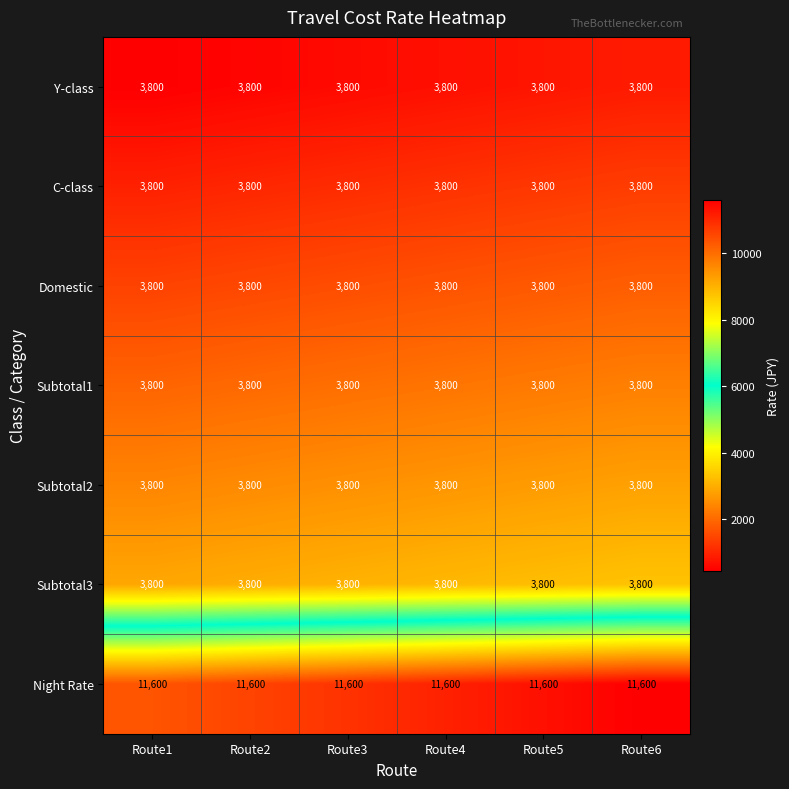

What is the maximum value shown in the chart?

11600